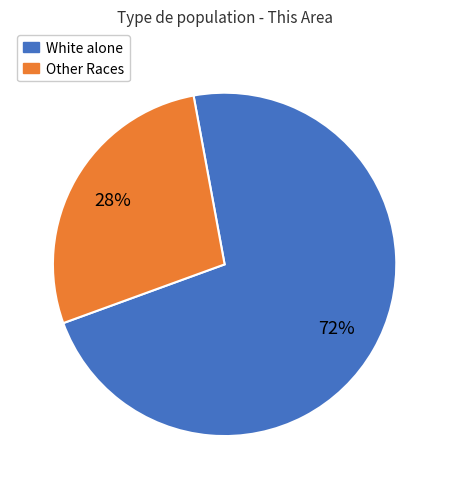

To the nearest percent, what is the average slice percentage?

50%